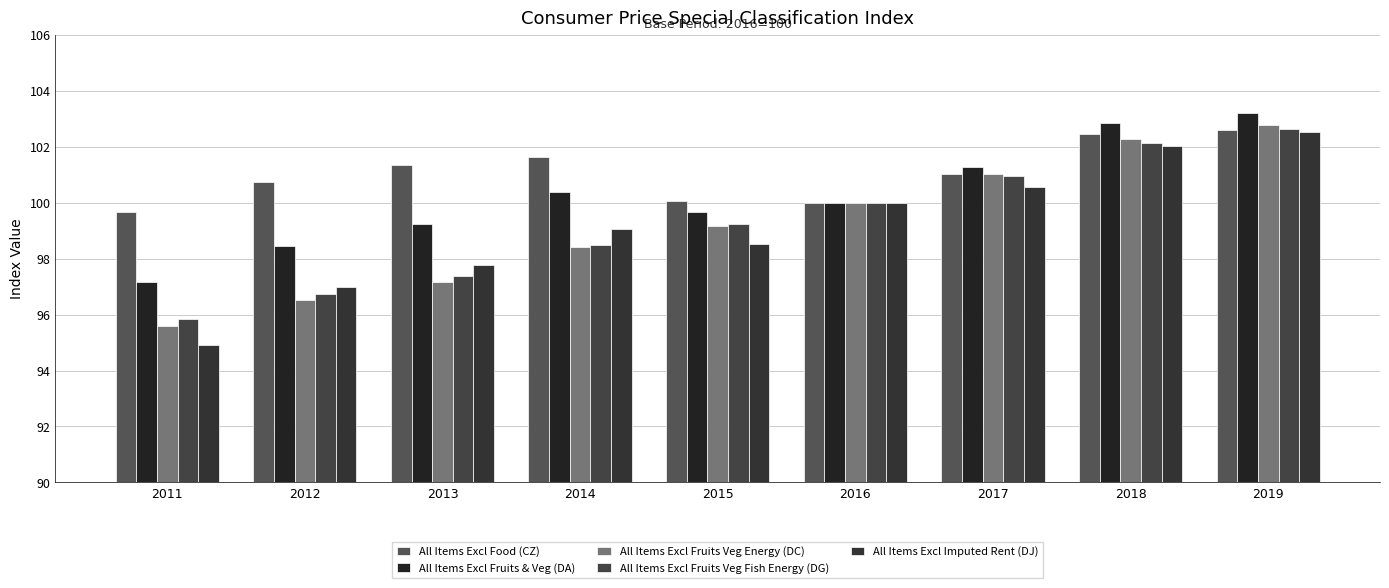

What is the difference between the second highest and minimum values in the All Items Excl Imputed Rent (DJ) series?

7.1